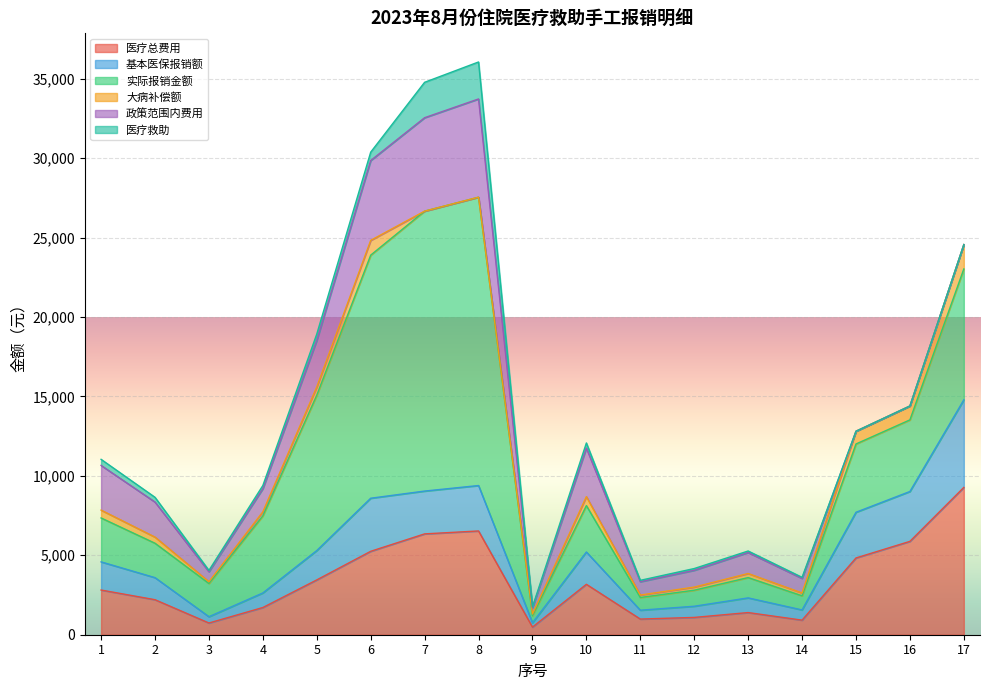

What is the value of the 实际报销金额 point at the 10th from the left?

2919.9